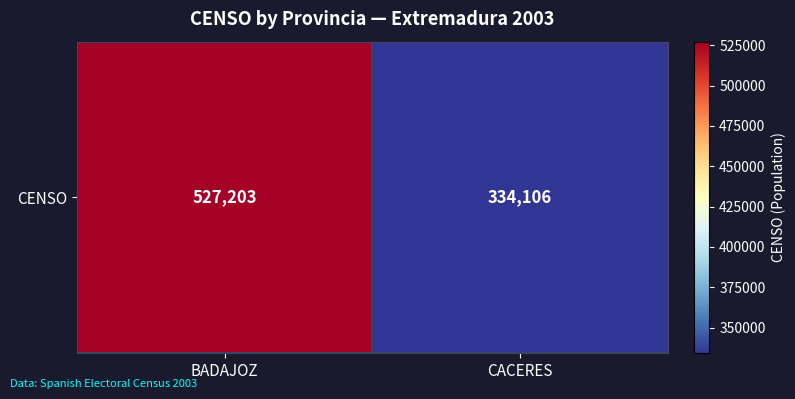

Reading right to left, transcribe all the data shown in this chart.

CACERES=334106	BADAJOZ=527203